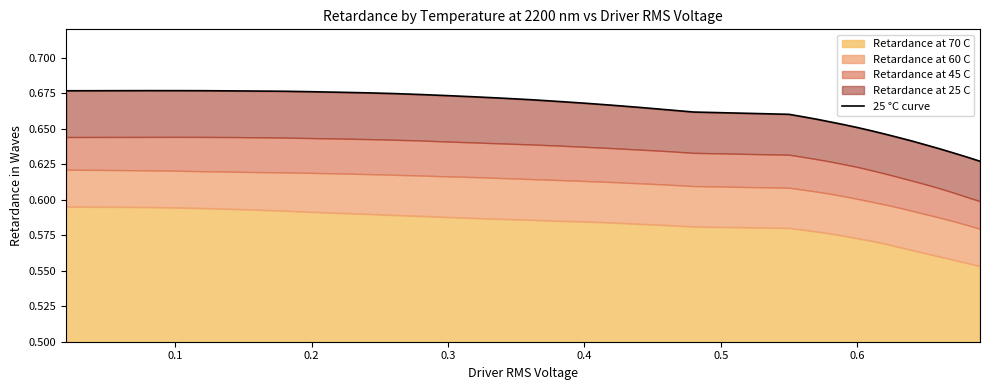

What is the sum of all values?

25.8